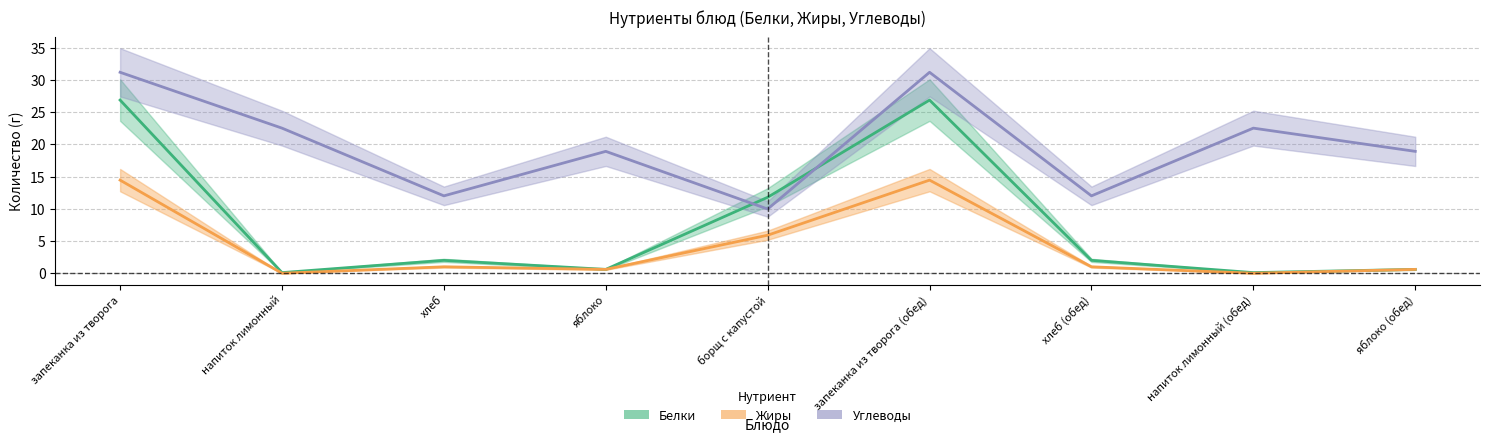

What is the highest value of the Углеводы series?

31.2